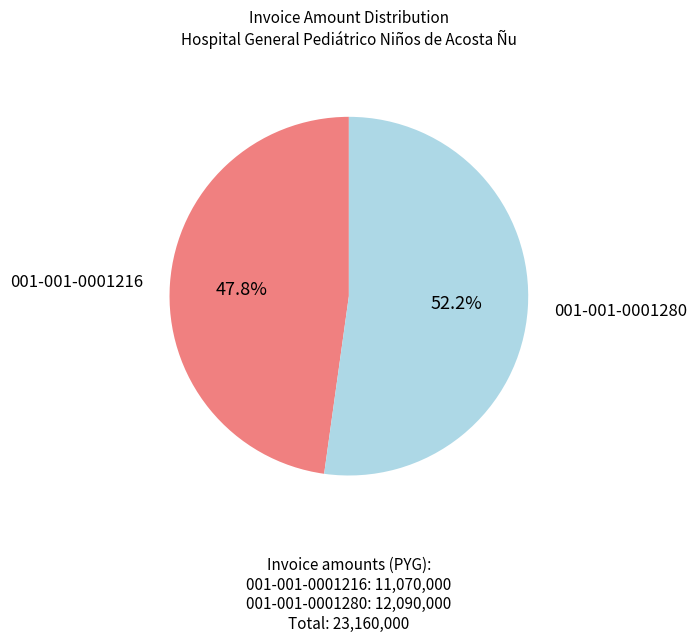

Does any single category account for the majority?

Yes